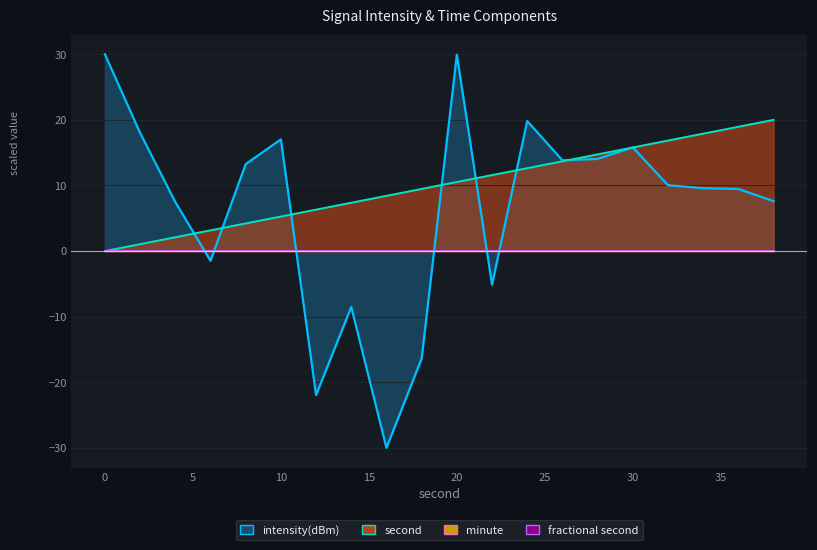

True or false: intensity(dBm) has a value of 44.1 at 0.

False